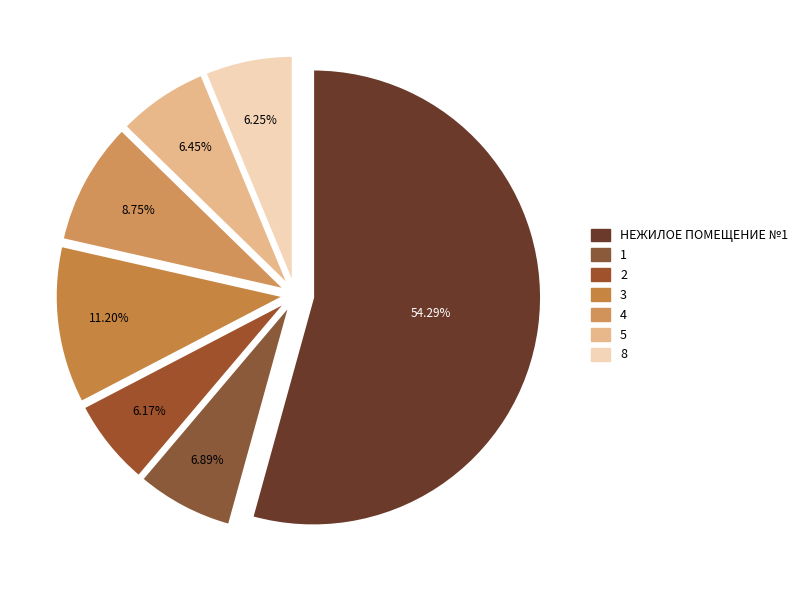

To the nearest percent, what is the average slice percentage?

14%